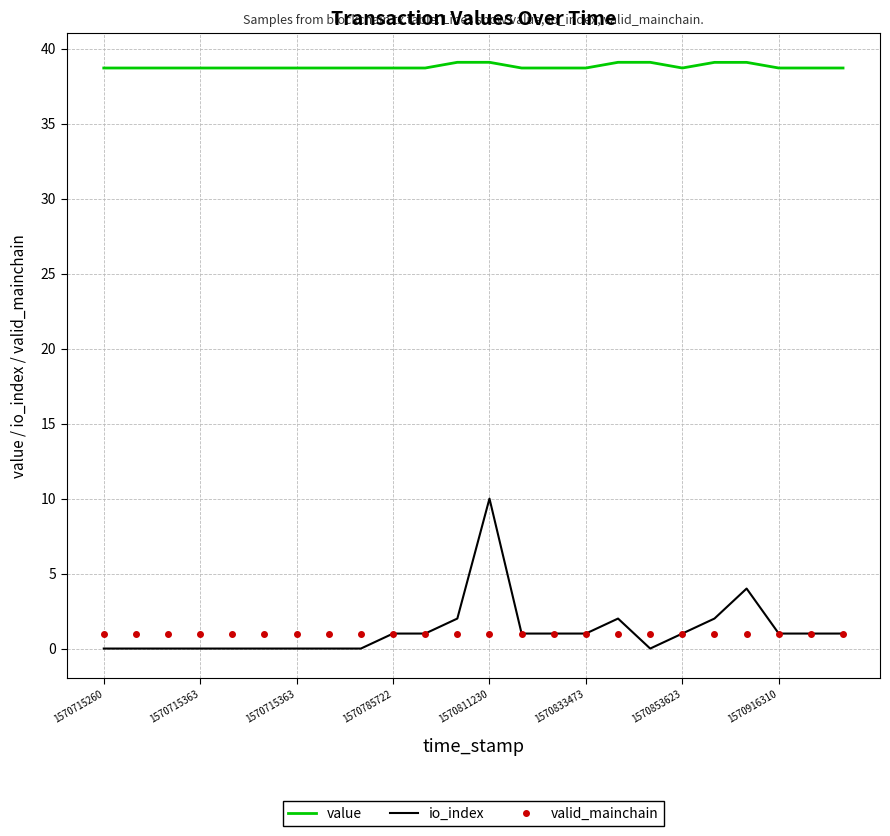

Which series has the widest spread of values?

io_index